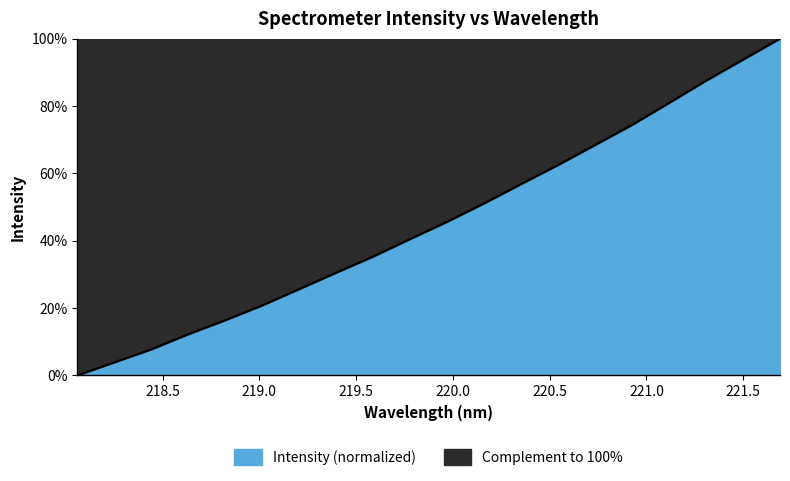

What is the sum of all values?

914.0